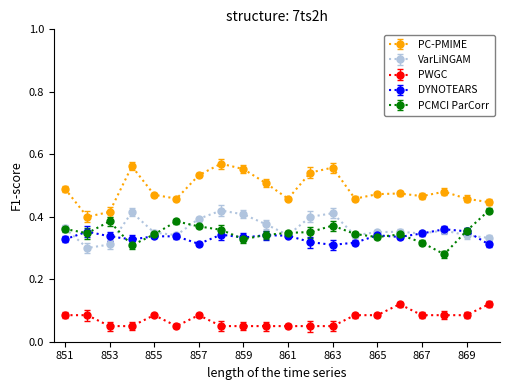

How many PCMCI ParCorr values are between 0 and 1?

20